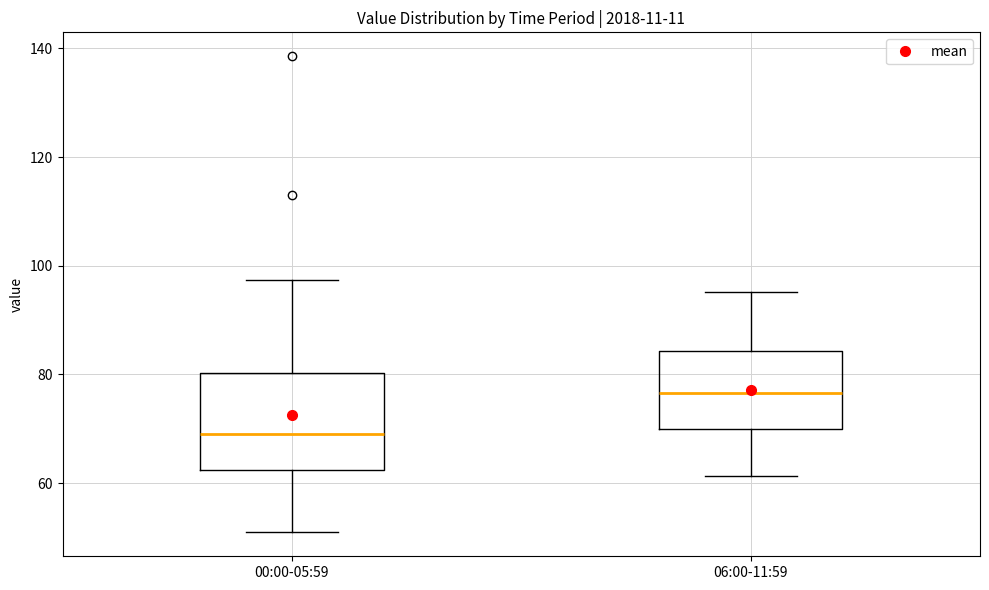

Which box has the lowest median line?

00:00-05:59